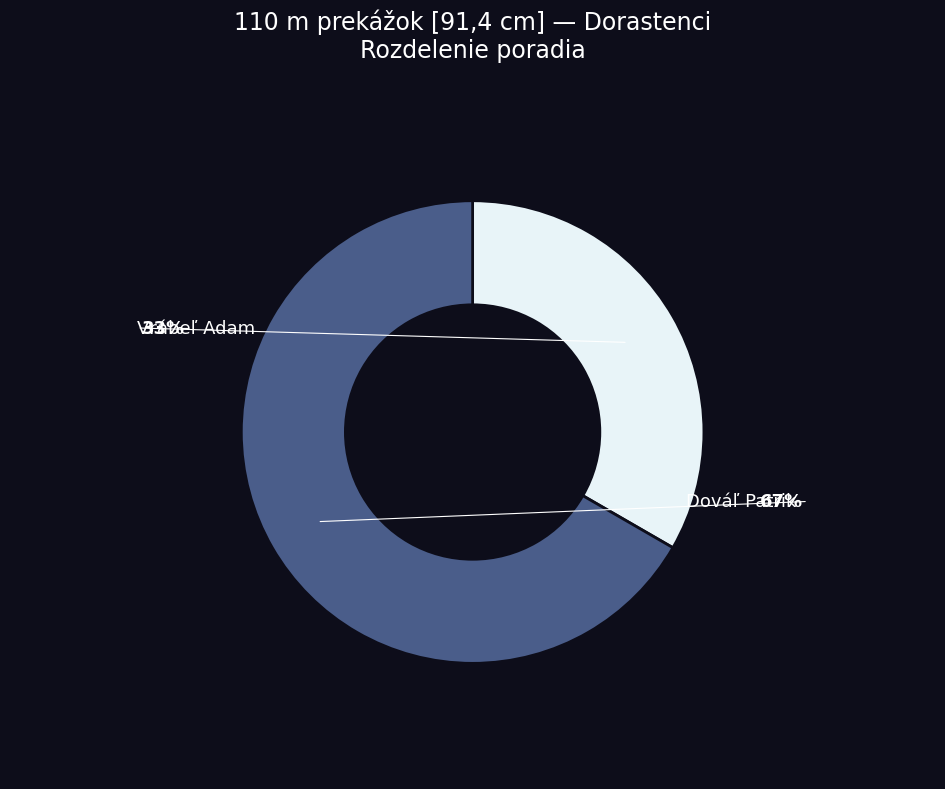

How many slices are in this pie chart?

2